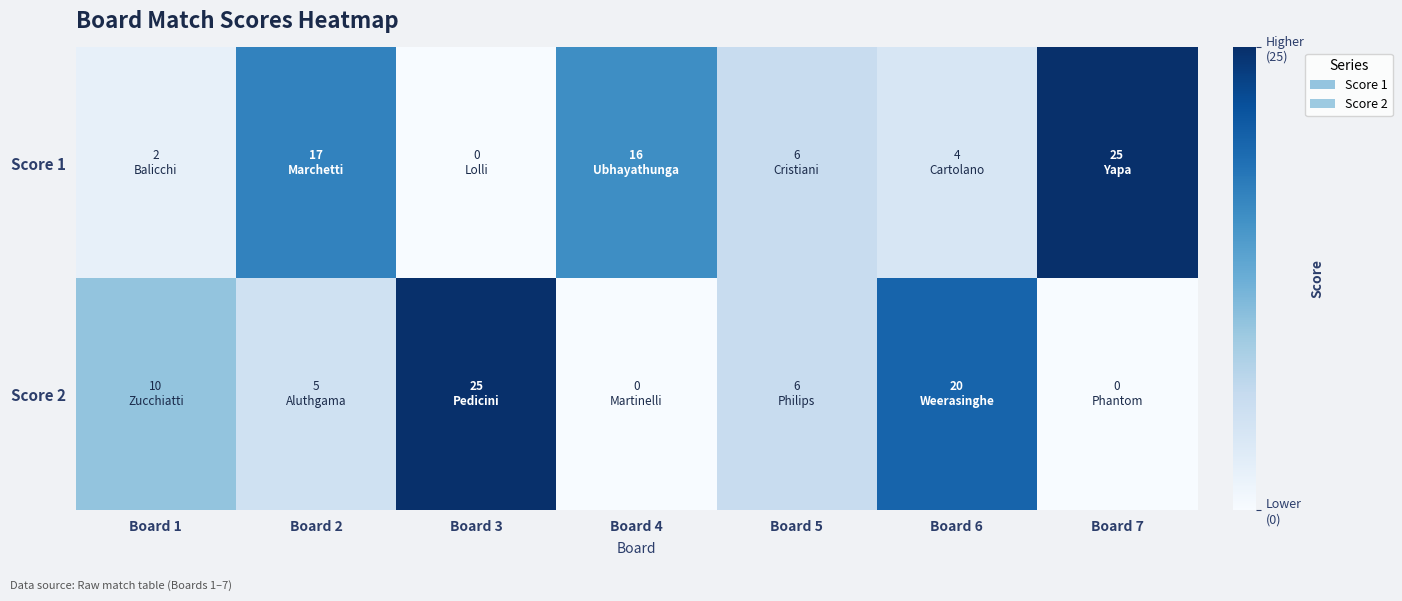

Reading left to right, transcribe all the data shown in this chart.

Score 1: Board 1=2	Board 2=17	Board 3=0	Board 4=16	Board 5=6	Board 6=4	Board 7=25
Score 2: Board 1=10	Board 2=5	Board 3=25	Board 4=0	Board 5=6	Board 6=20	Board 7=0